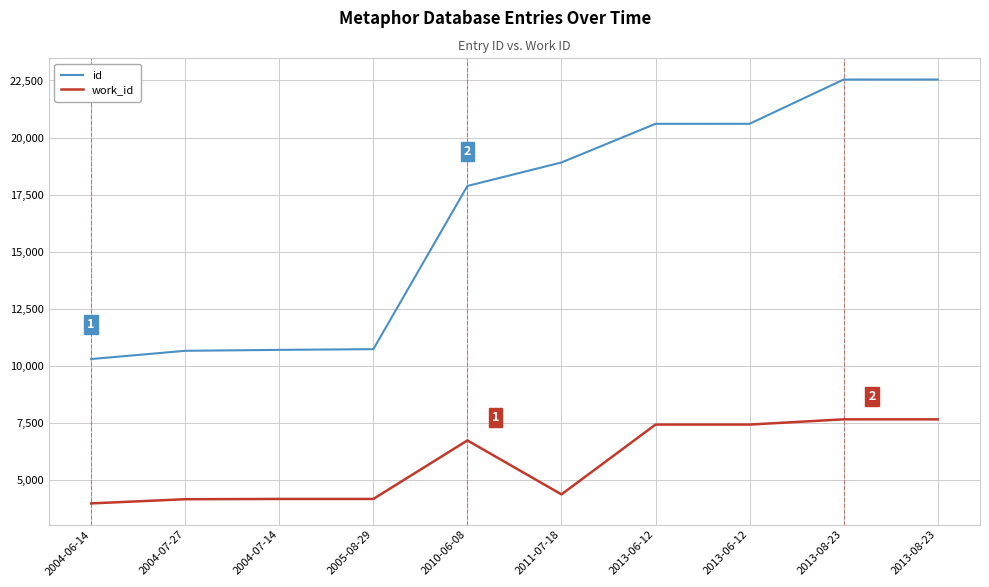

Reading right to left, what are all the values shown in this chart?

id: 22542	22541	20601	20600	18906	17875	10720	10689	10648	10287
work_id: 7643	7643	7414	7414	4353	6718	4153	4153	4141	3958